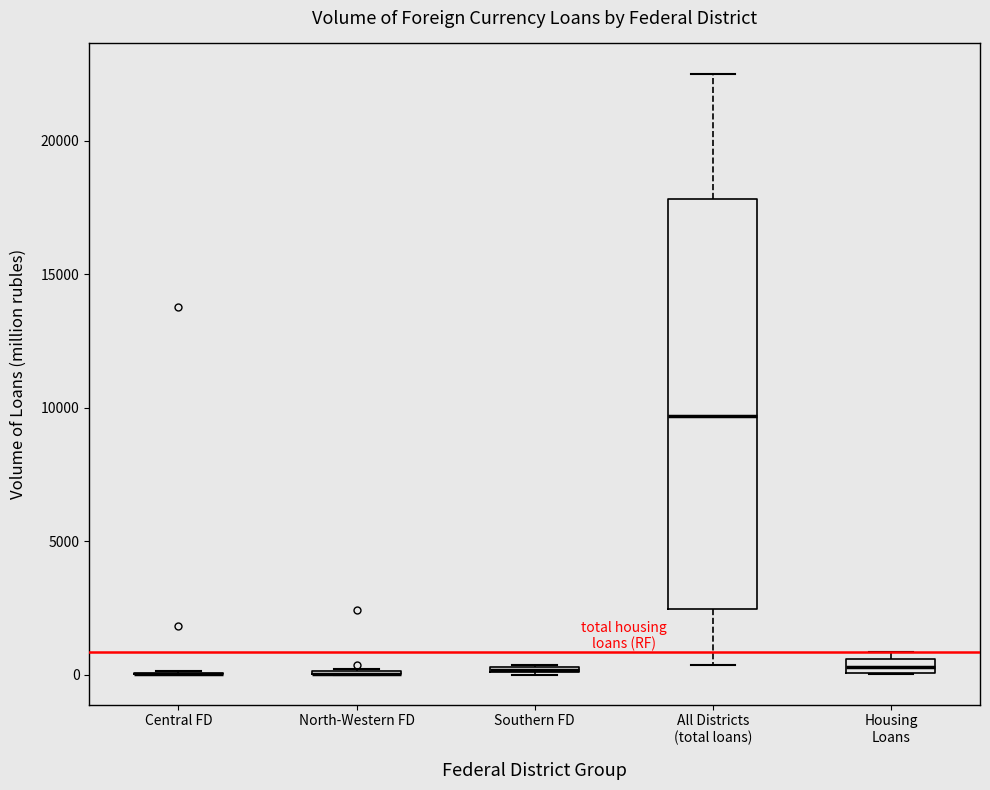

Comparing the boxes themselves (not the whiskers), which one is the tallest?

All Districts (total loans)